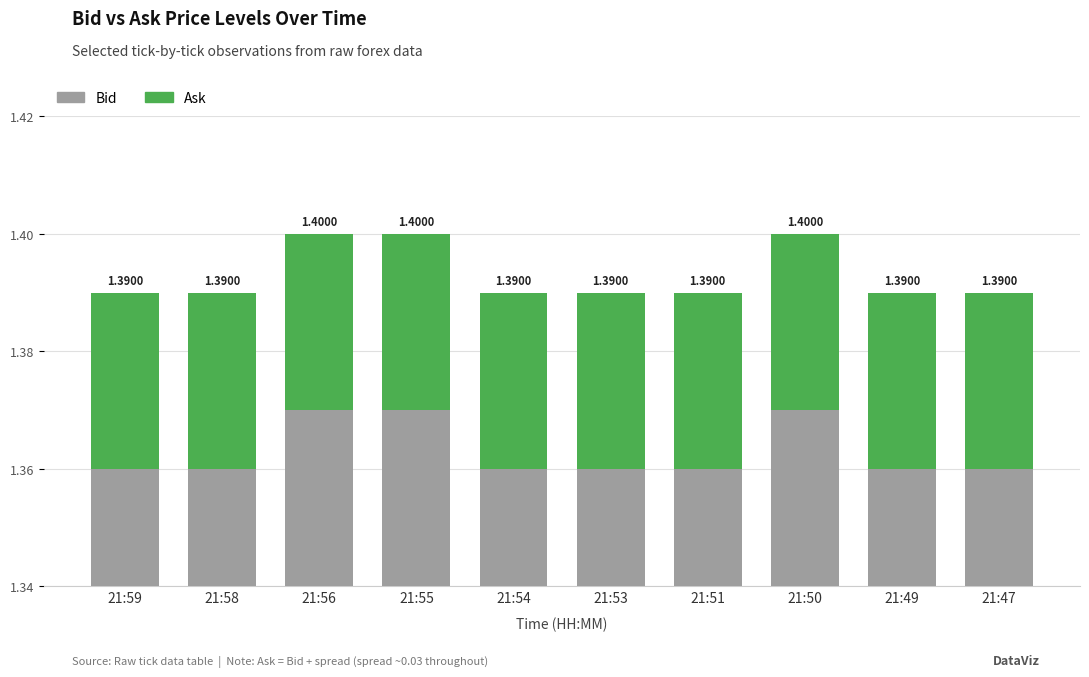

What is the average value of the Bid series?

1.4